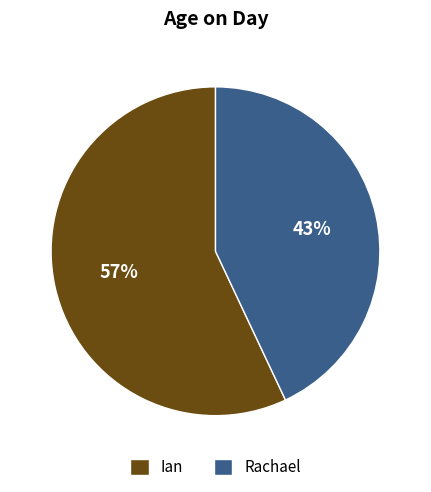

To the nearest percent, what is the average slice percentage?

50%